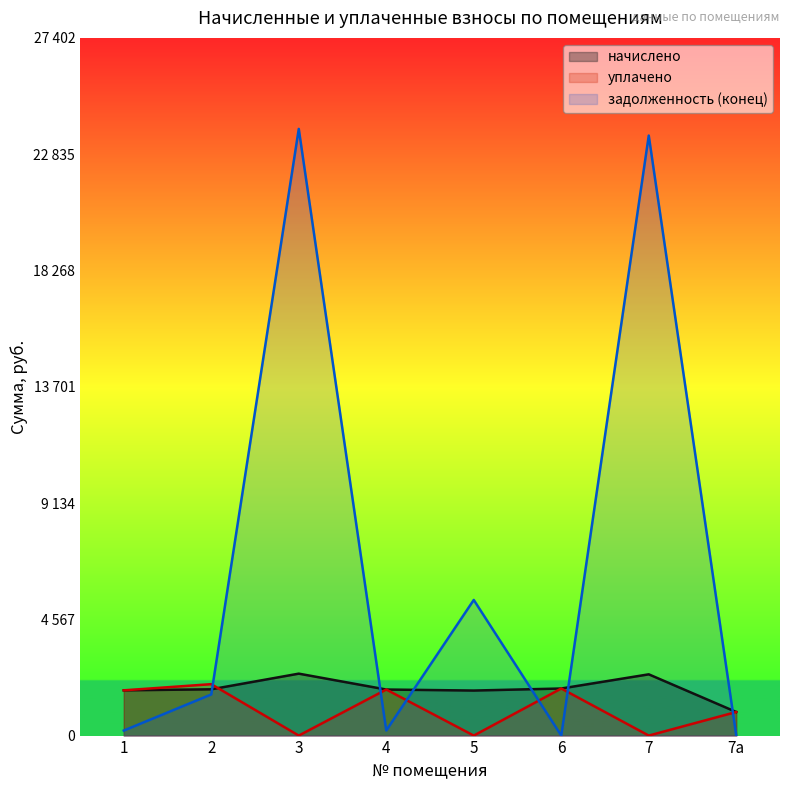

Reading left to right, list all the values displayed in this chart.

начислено: 1777.6	1817.6	2432.4	1808.7	1768.7	1848.9	2405.7	926.6
уплачено: 1777.6	2019.6	0.0	1809.1	0.0	1848.9	0.0	926.6
задолженность (конец): 197.5	1615.7	23827.9	200.6	5327.3	0.0	23566.0	0.0